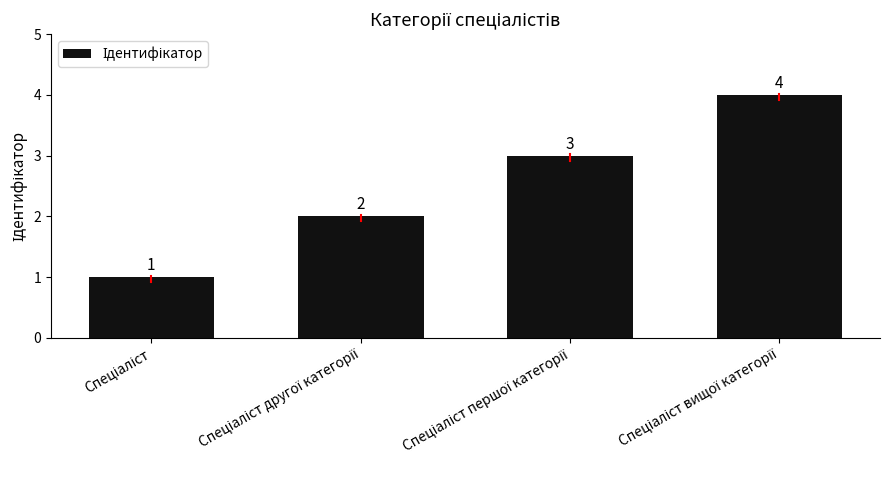

What is the value of the 1st bar from the left?

1